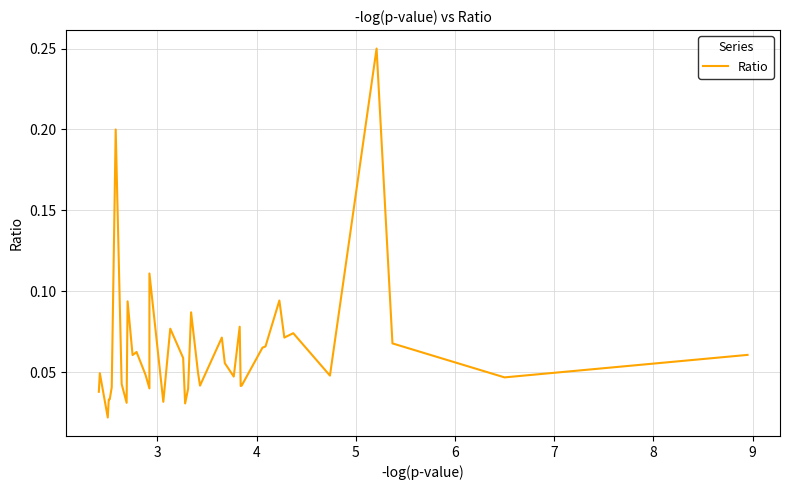

What is the difference between the maximum and minimum values?

0.2